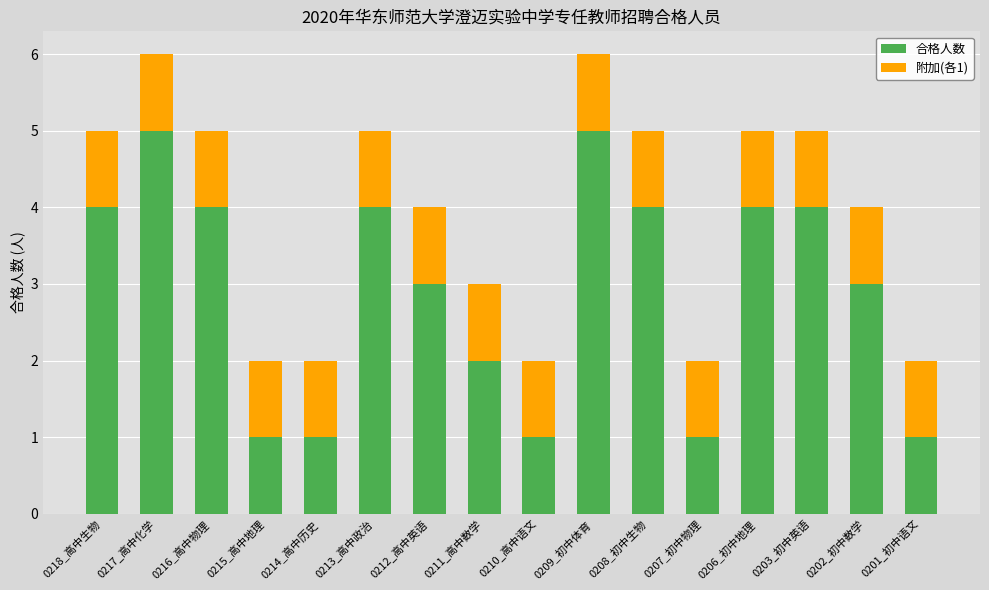

What is the total value across all series at 0218_高中生物?

5